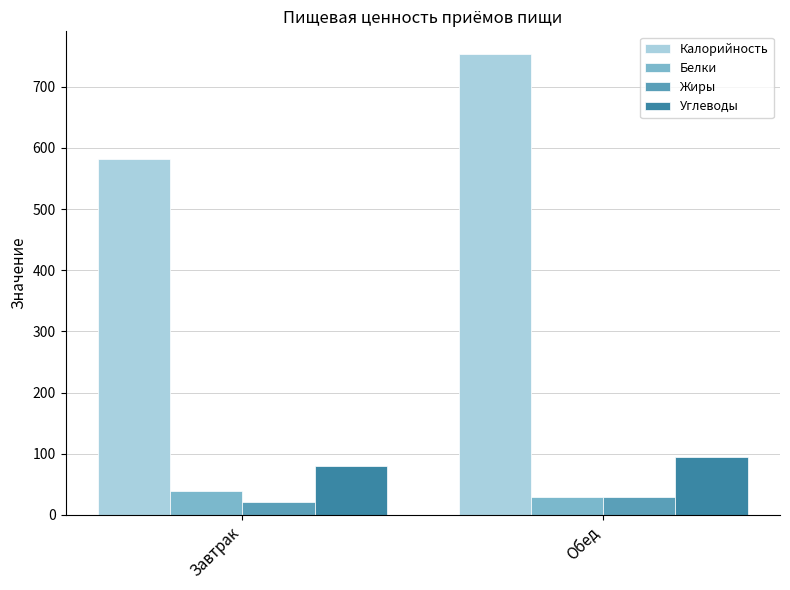

What is the label of the 1st bar from the left?

Завтрак